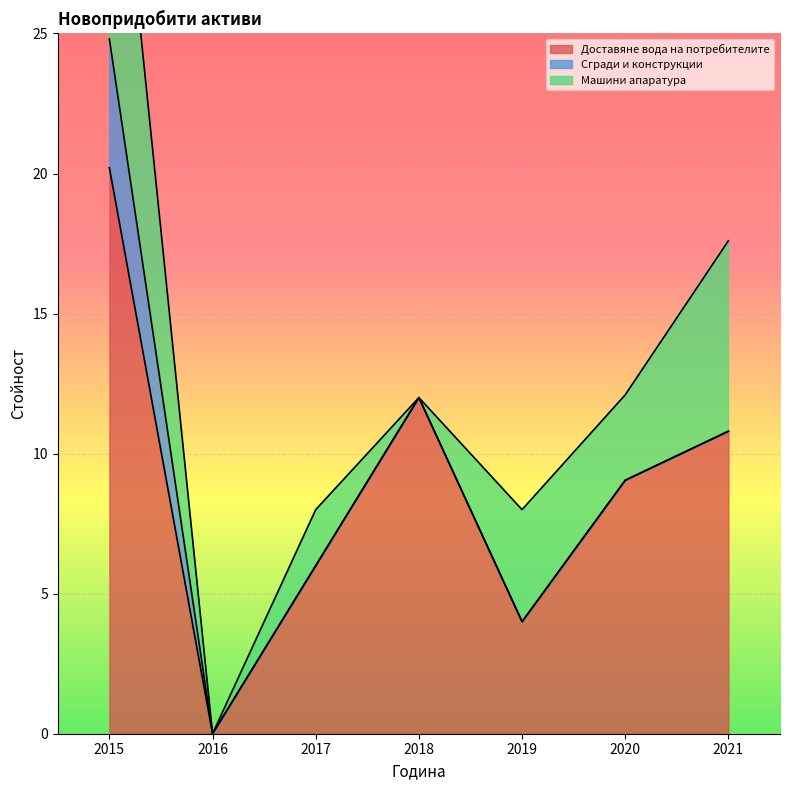

Rank the series by their average value, from highest to lowest.

Доставяне вода на потребителите, Машини апаратура, Сгради и конструкции